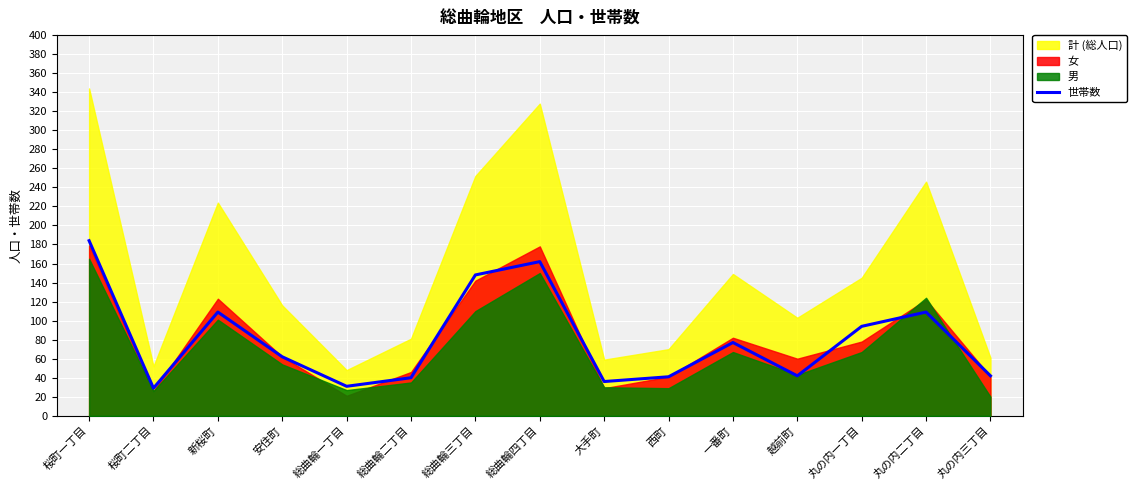

True or false: there are more than 2 points higher than both neighbors.

True